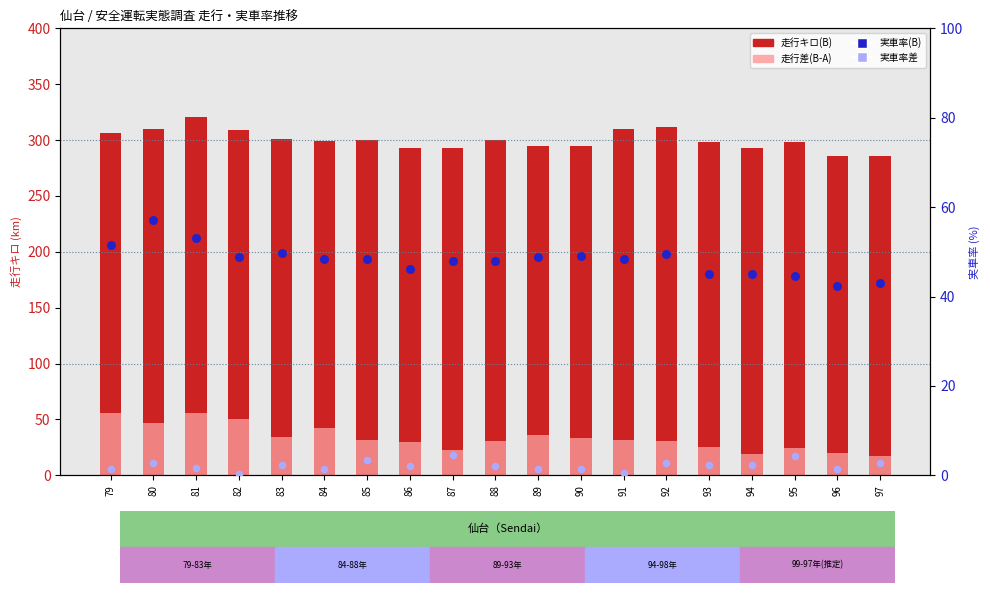

Is the value of 走行差(B-A) at 83 greater than the value of 実車率(B) at 97?

No